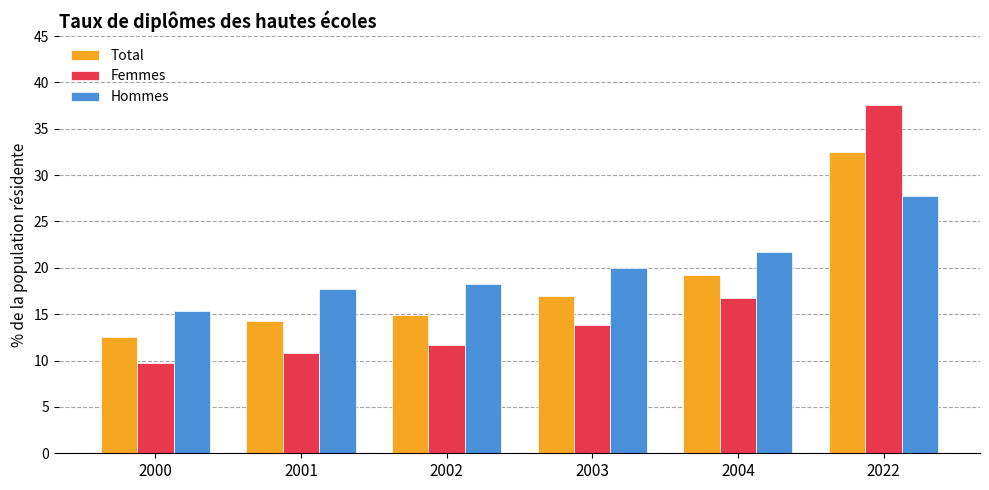

What is the approximate value of Hommes at 2002?

18.2